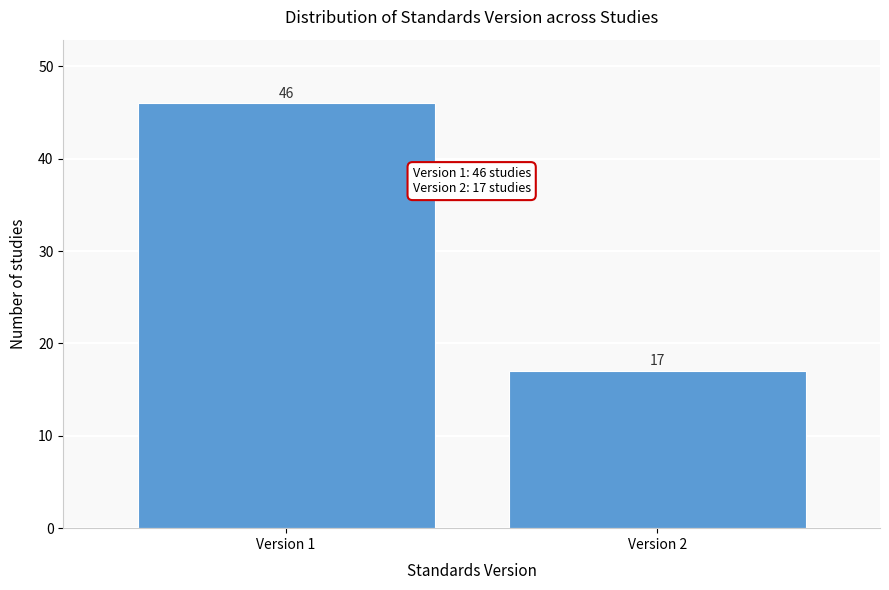

Reading left to right, transcribe all the data shown in this chart.

46	17